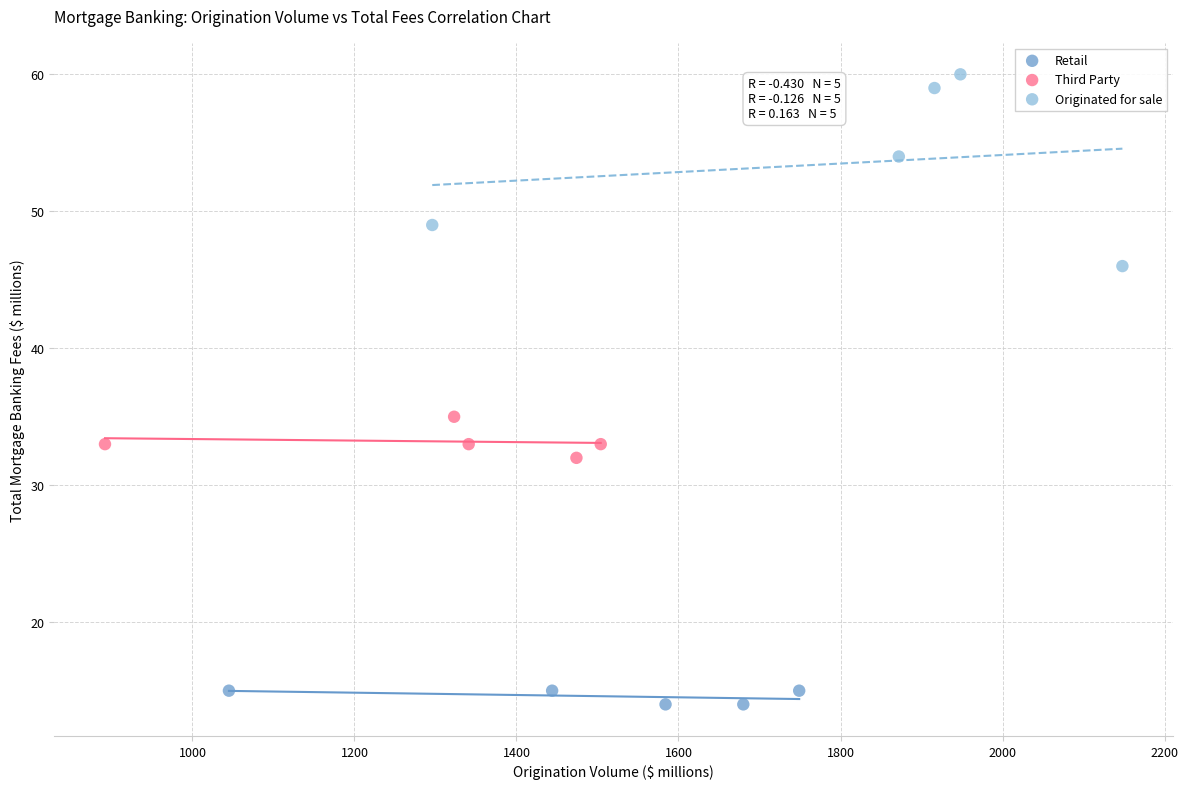

Which series has the widest spread of Y values?

Originated for sale